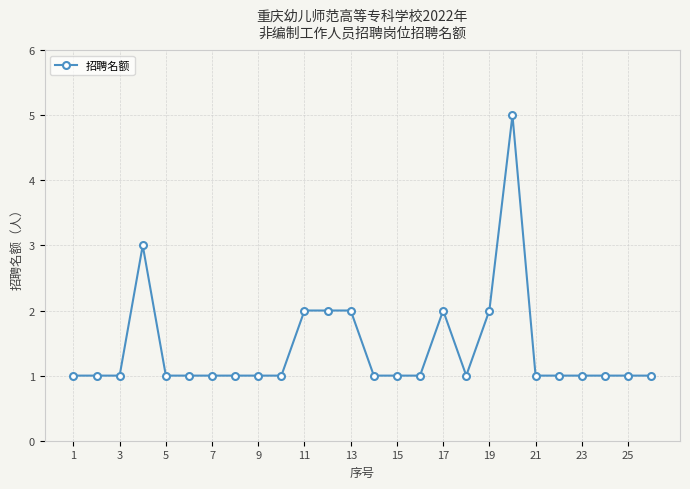

How many lines are shown in the chart?

1